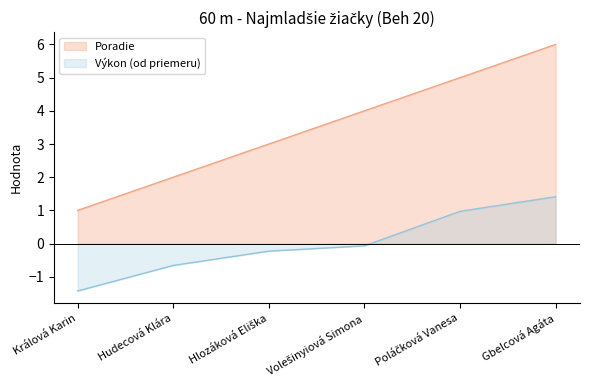

What is the average value of the Poradie series?

3.5